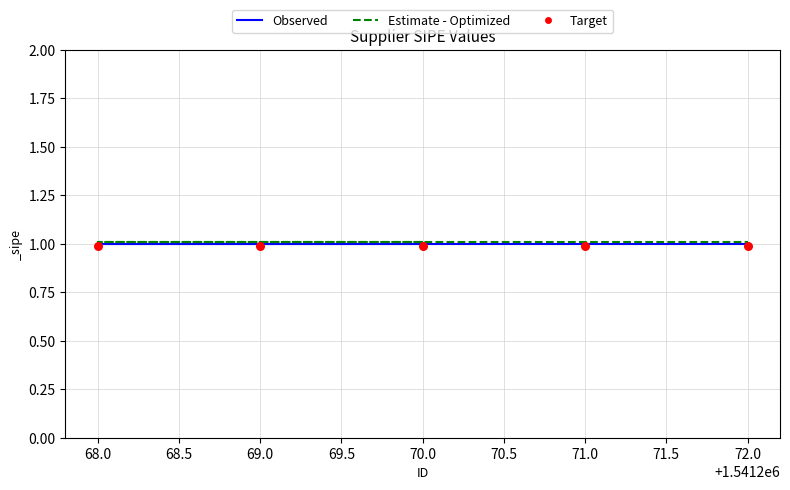

What is the total value across all series at 68.0?

3.0